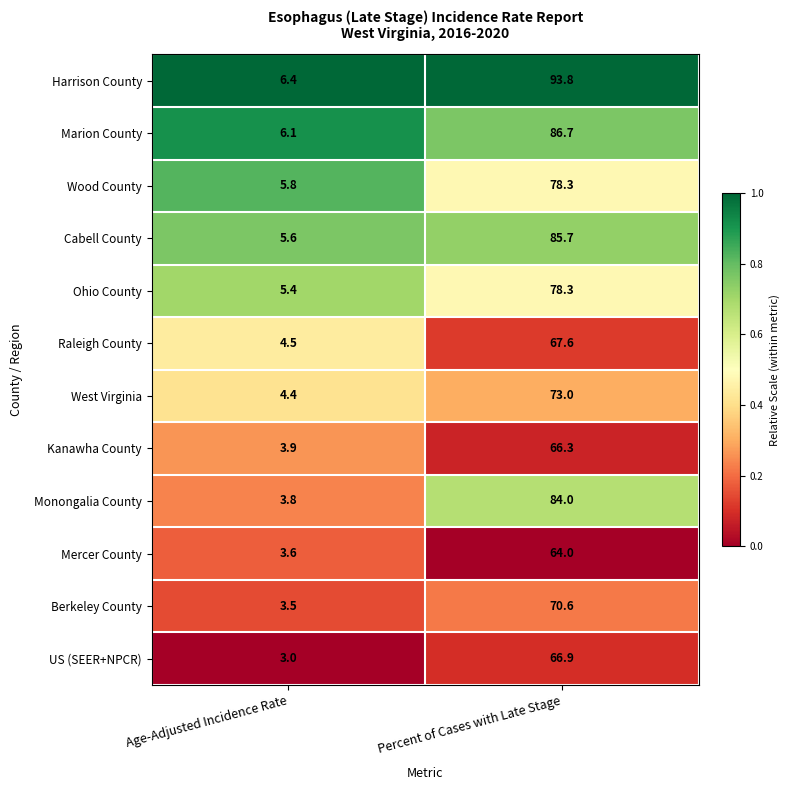

The value of Harrison County at Percent of Cases with Late Stage is 93.8. True or false?

True